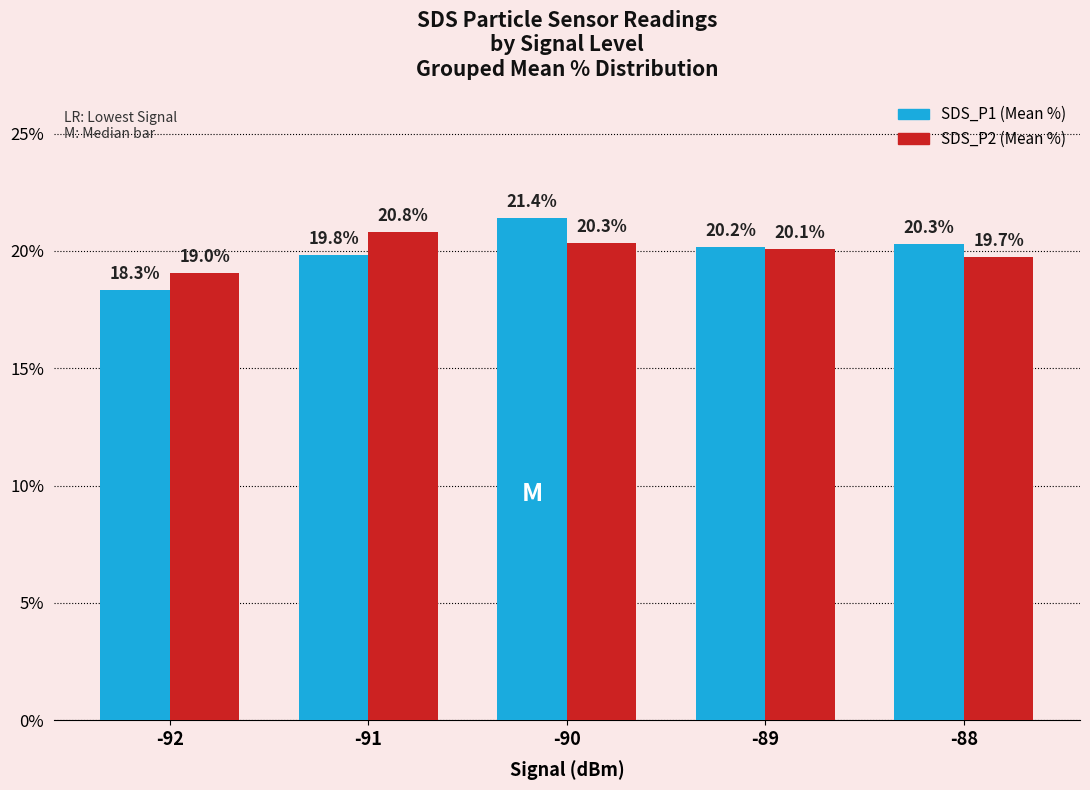

What is the difference between the highest and lowest values at -92?

0.7